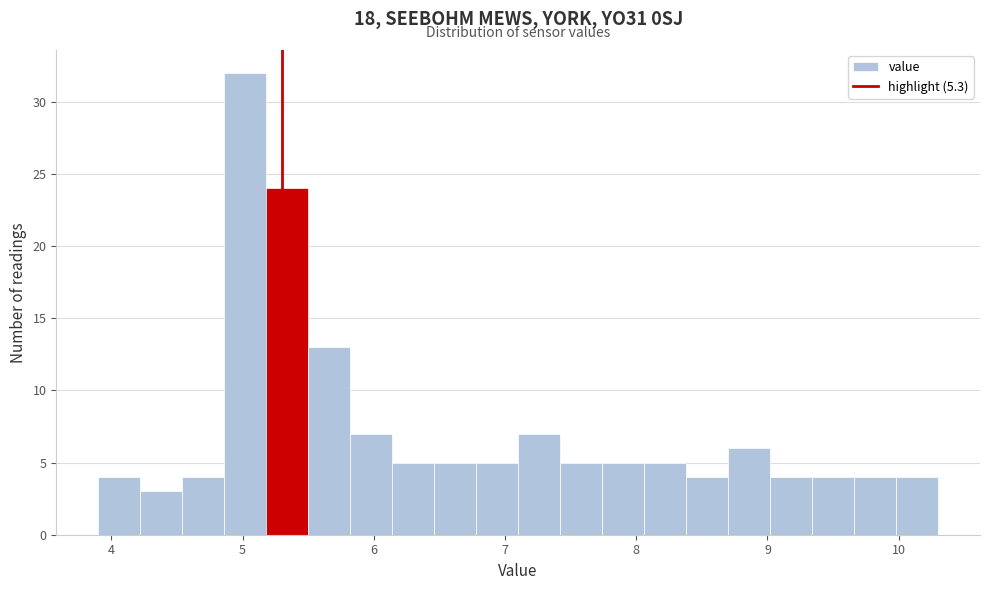

Around what value on the x-axis is the tallest bar? Give the approximate position of its centre, as read against the axis.

5.0